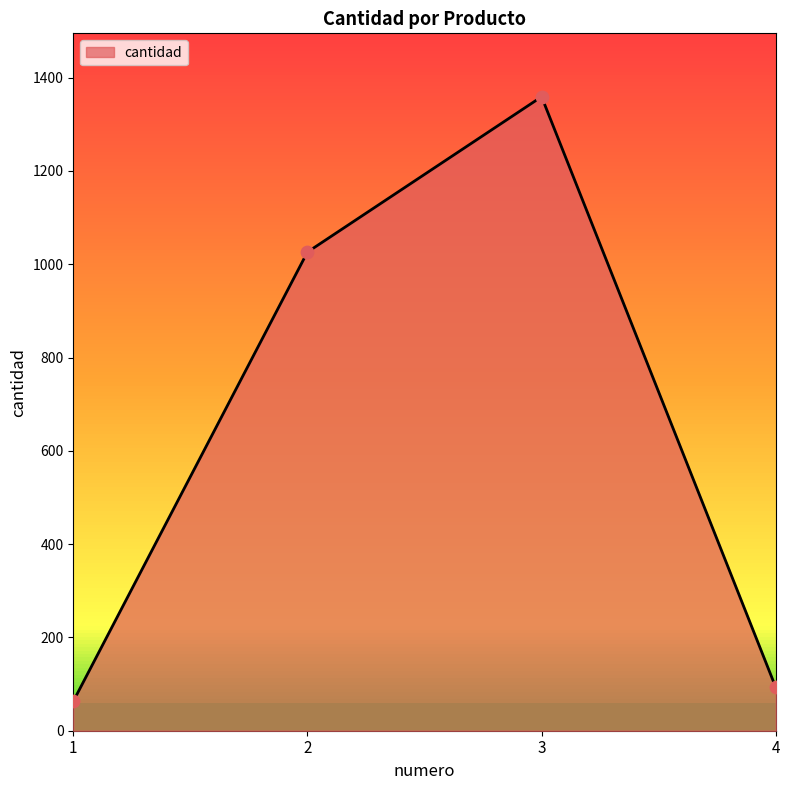

What is the change in value from 2 to 4?

-933